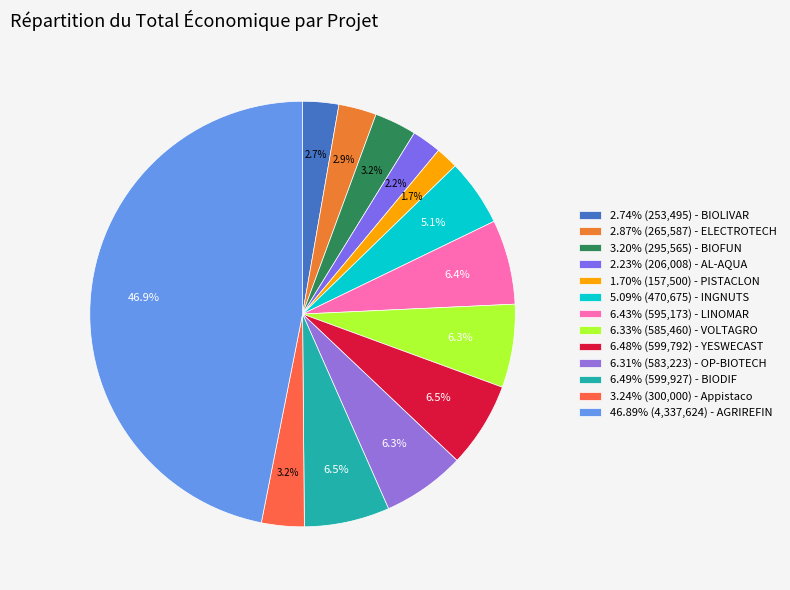

How many slices are in this pie chart?

13